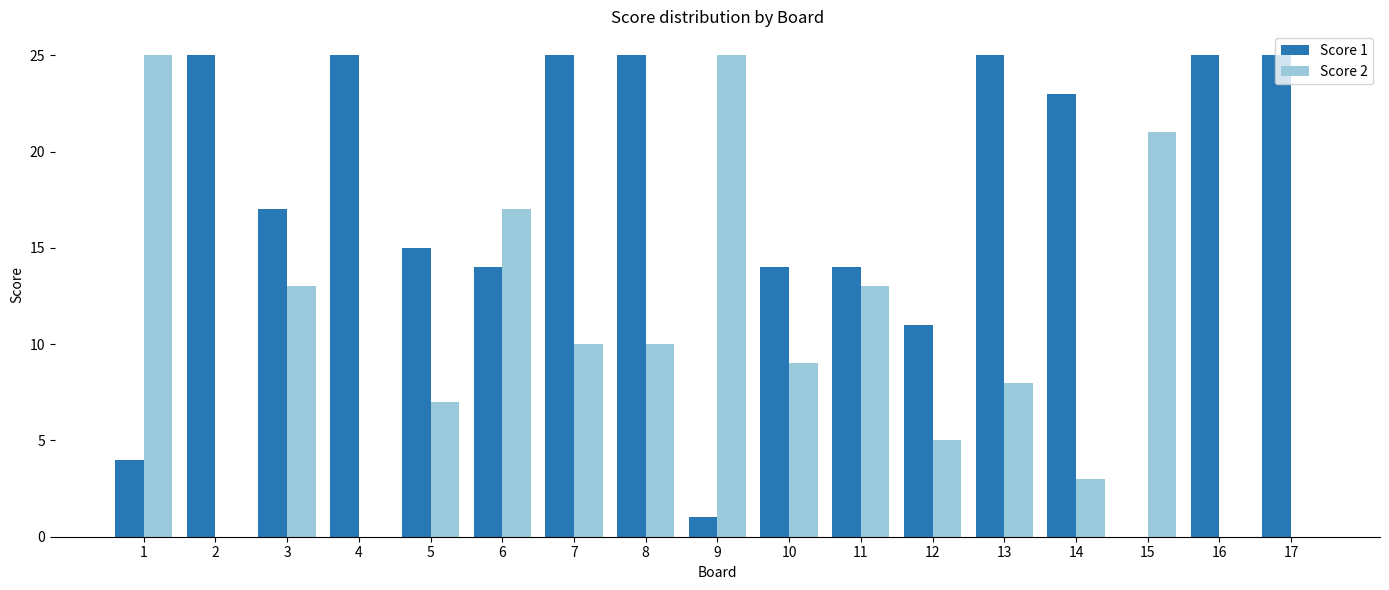

What are all the series names shown in the legend?

Score 1, Score 2